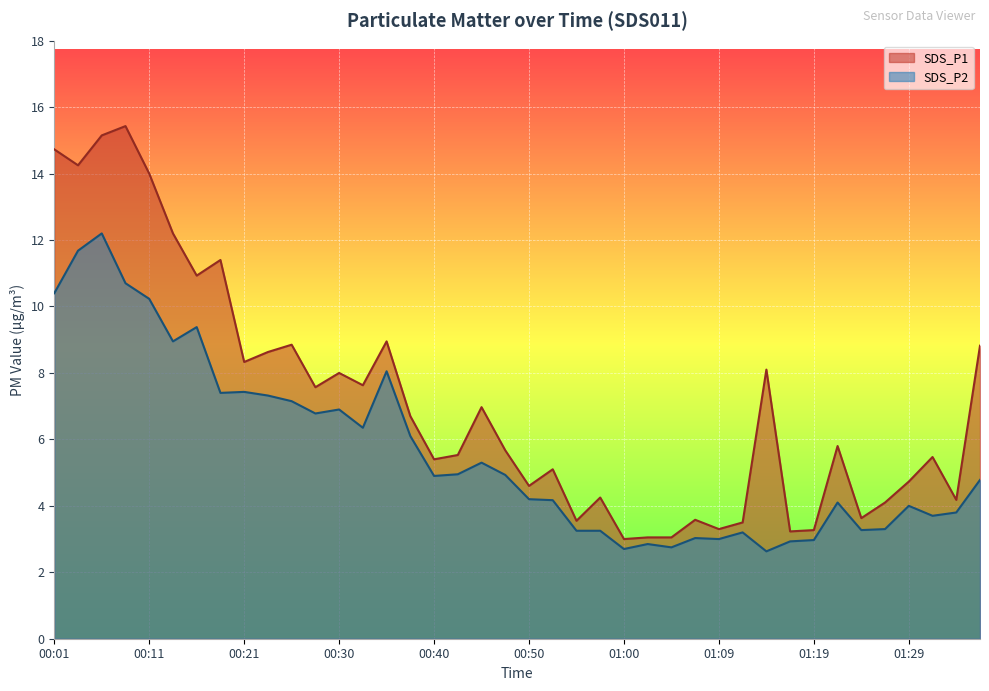

Reading left to right, what are all the values shown in this chart?

SDS_P1: 14.7	14.2	15.2	15.4	14.0	12.2	10.9	11.4	8.3	8.6	8.8	7.6	8.0	7.6	8.9	6.7	5.4	5.5	7.0	5.7	4.6	5.1	3.5	4.2	3.0	3.0	3.0	3.6	3.3	3.5	8.1	3.2	3.3	5.8	3.6	4.1	4.7	5.5	4.2	8.8
SDS_P2: 10.4	11.7	12.2	10.7	10.2	8.9	9.4	7.4	7.4	7.3	7.2	6.8	6.9	6.3	8.1	6.1	4.9	5.0	5.3	4.9	4.2	4.2	3.2	3.2	2.7	2.9	2.8	3.0	3.0	3.2	2.6	2.9	3.0	4.1	3.3	3.3	4.0	3.7	3.8	4.8